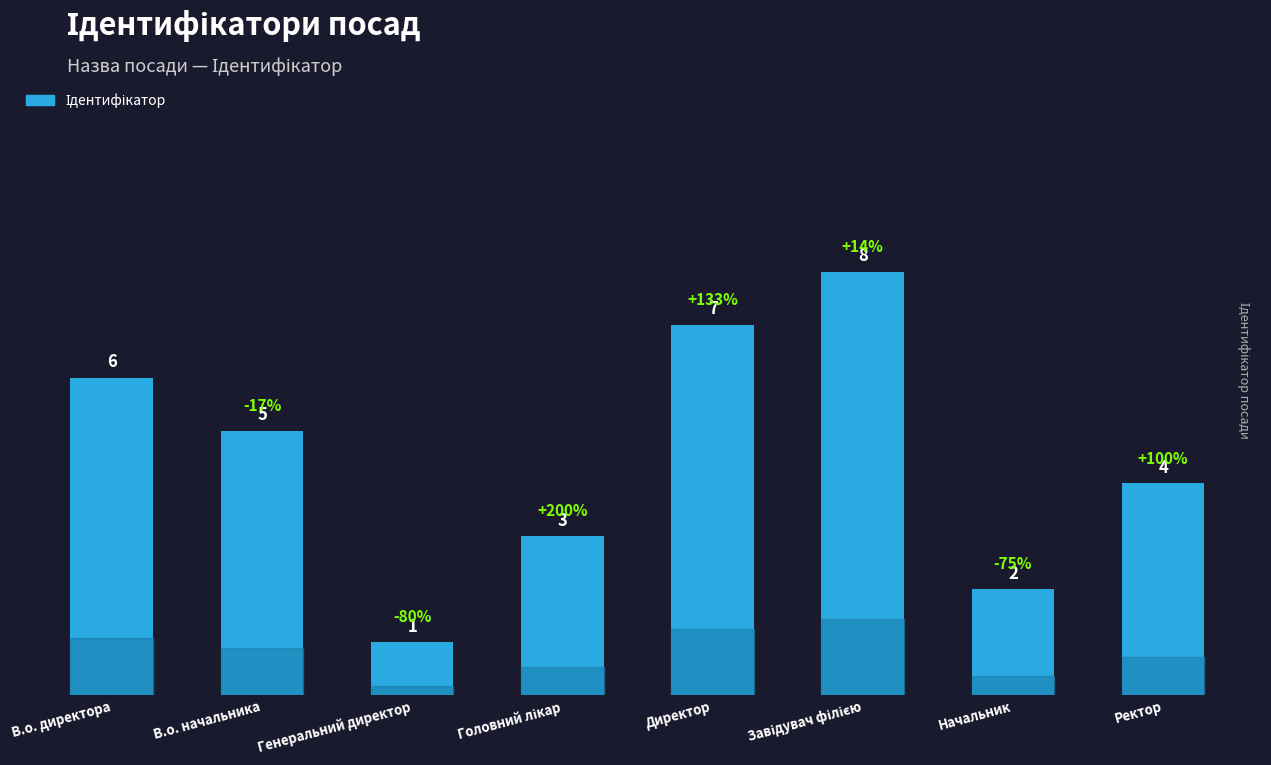

The chart shows a value of 2 at Начальник. True or false?

True